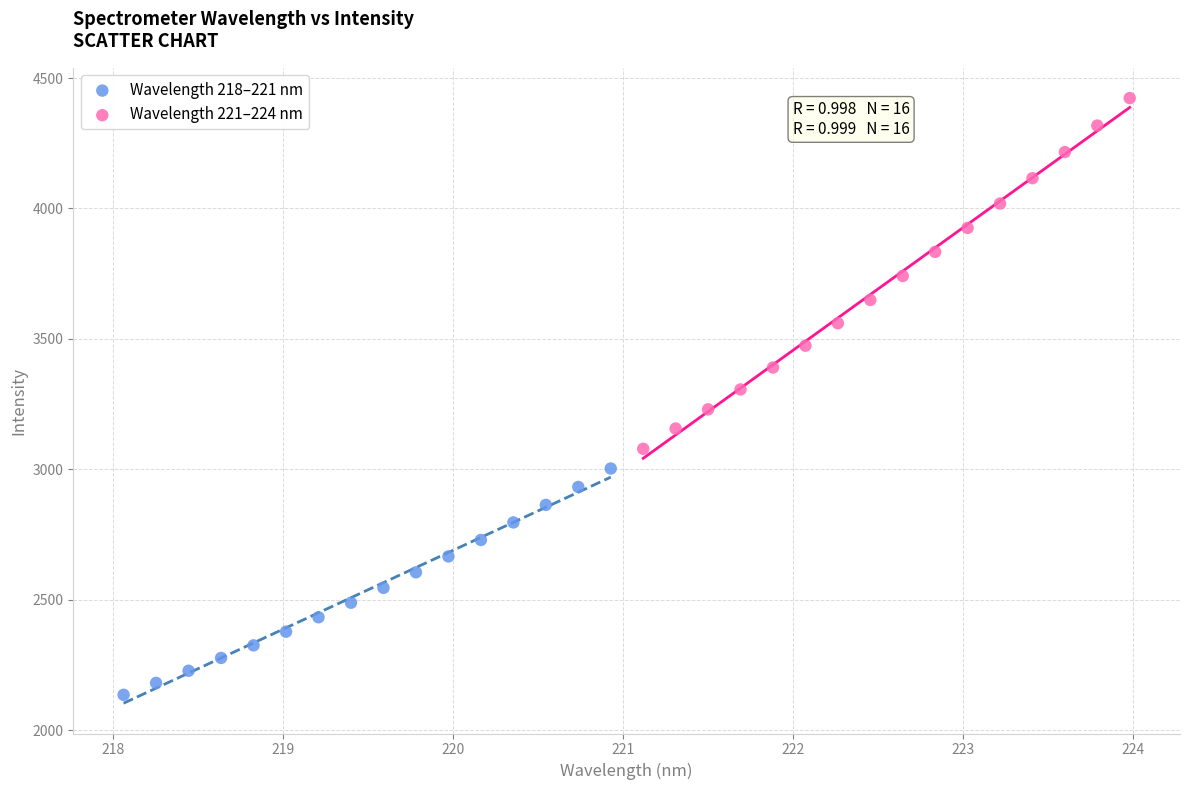

Which series reaches the maximum Y coordinate?

Wavelength 221–224 nm